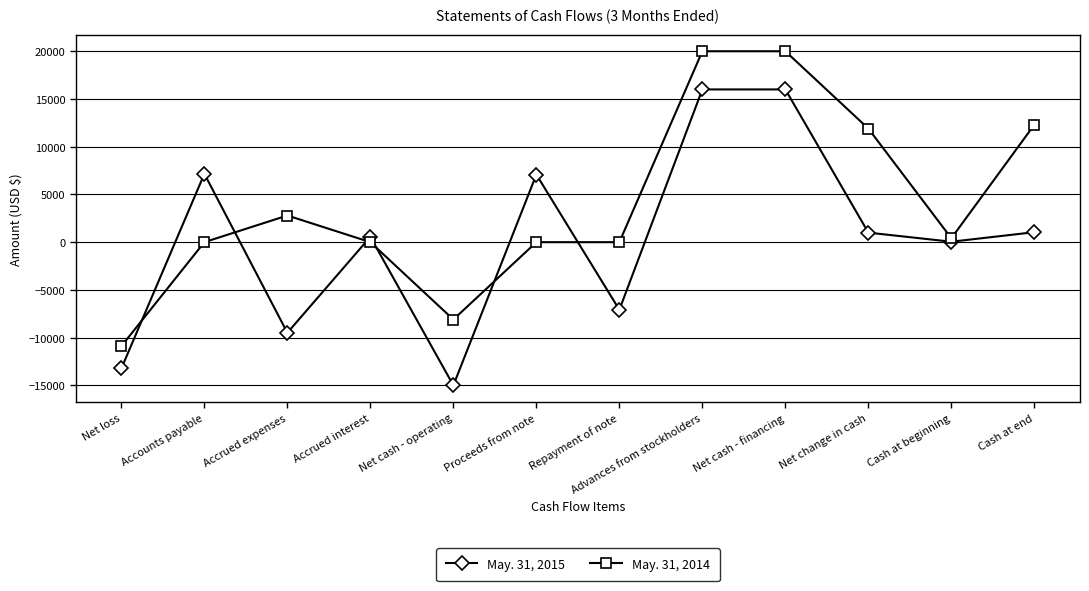

What is the total value across all series at Accounts payable?

7158